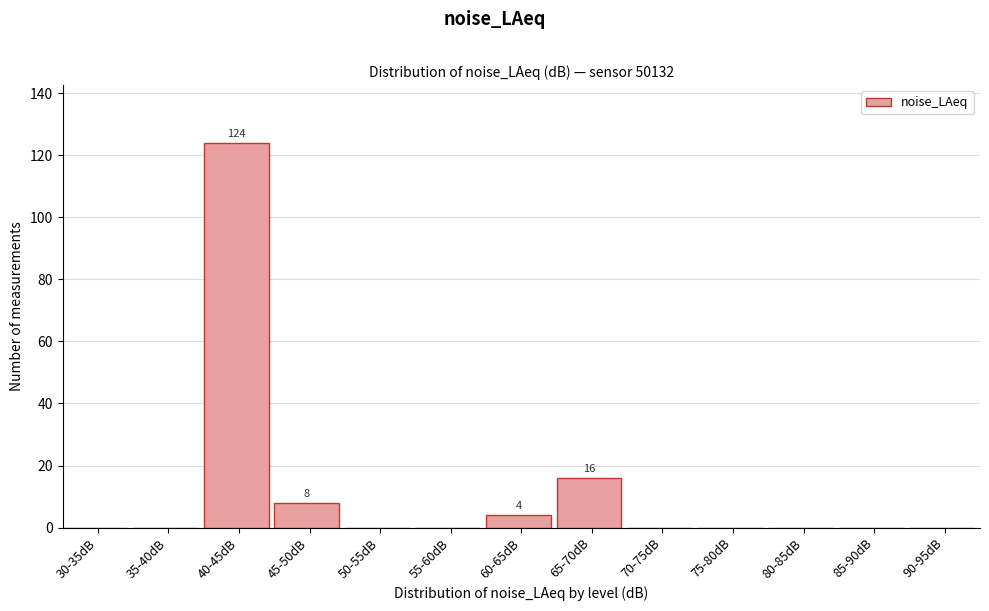

Reading right to left, extract all data points from this chart.

90-95dB=0	85-90dB=0	80-85dB=0	75-80dB=0	70-75dB=0	65-70dB=16	60-65dB=4	55-60dB=0	50-55dB=0	45-50dB=8	40-45dB=124	35-40dB=0	30-35dB=0